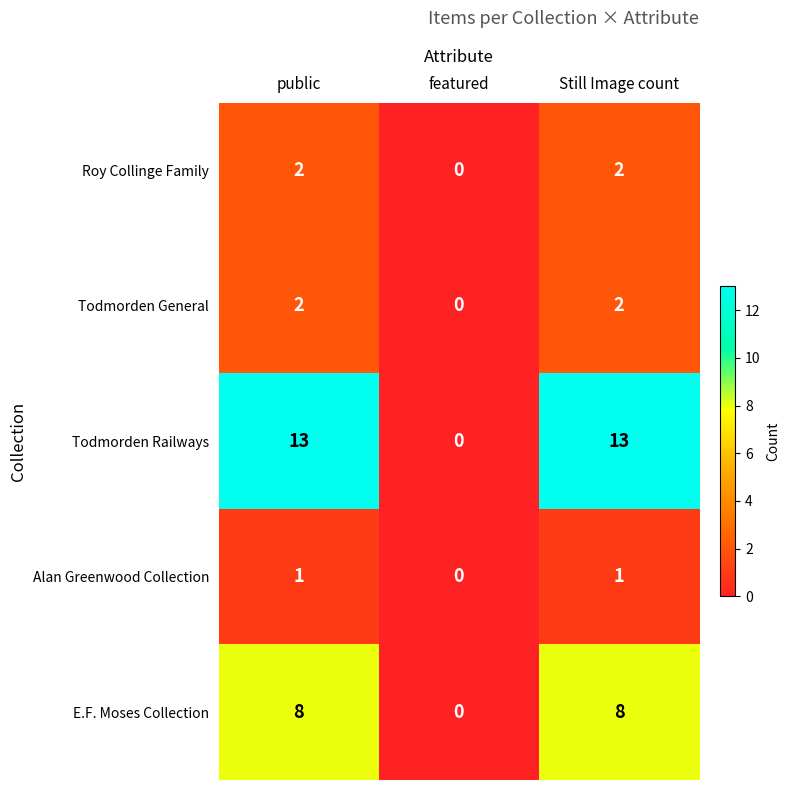

Reading left to right, what are all the values shown in this chart?

Roy Collinge Family: 2	0	2
Todmorden General: 2	0	2
Todmorden Railways: 13	0	13
Alan Greenwood Collection: 1	0	1
E.F. Moses Collection: 8	0	8